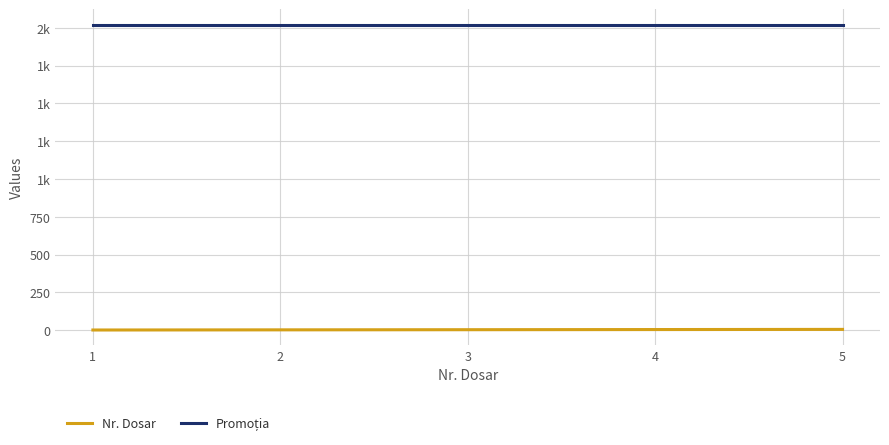

Between 1 and 3, which is larger?

3